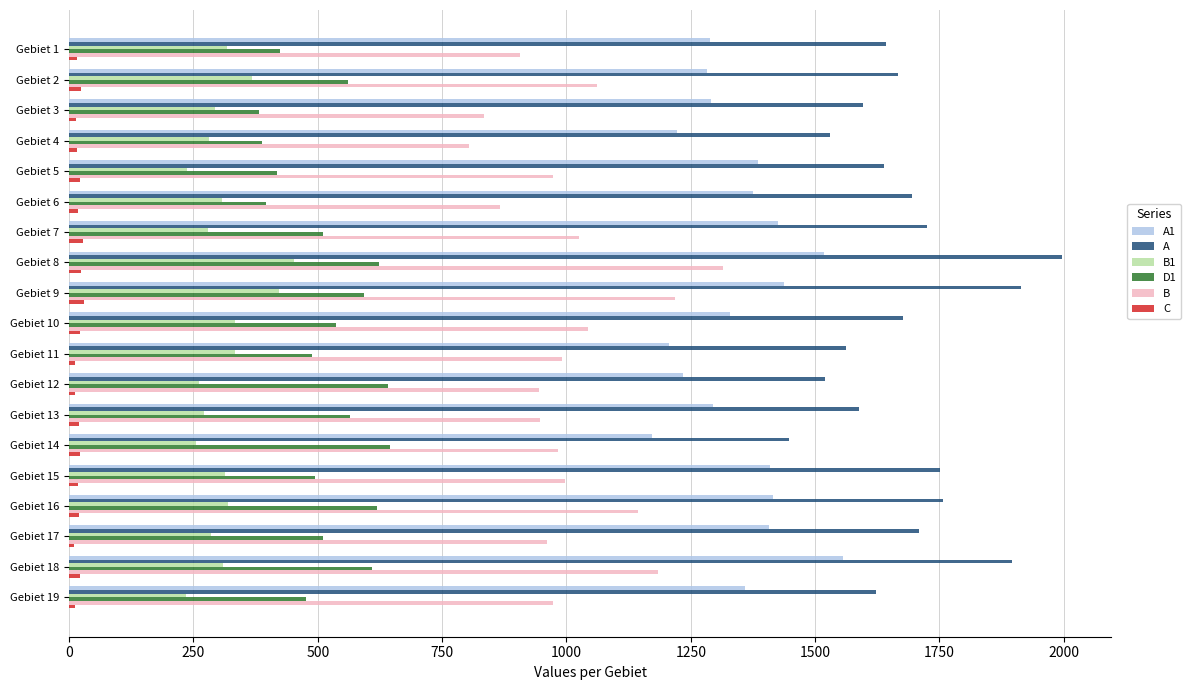

Which series has the widest spread of values?

A